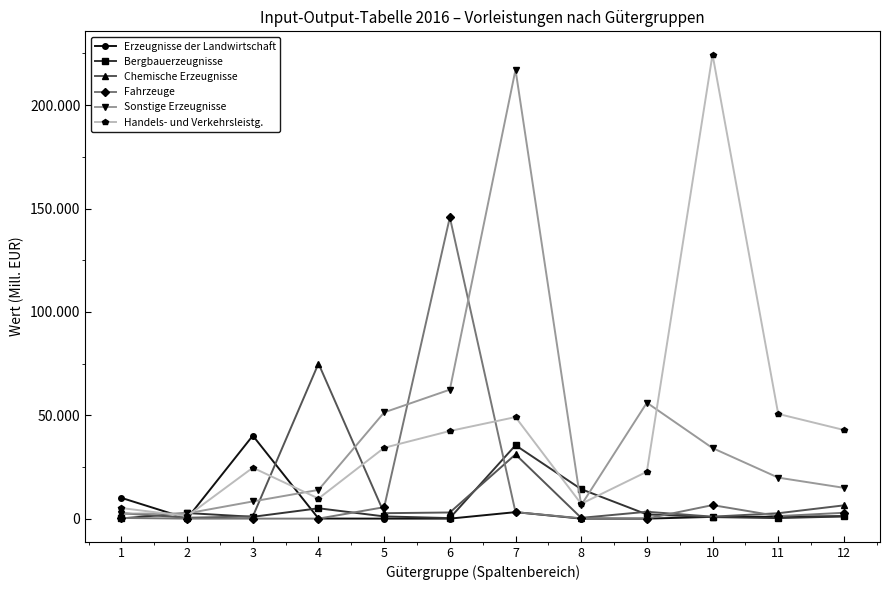

Does the chart display data point markers on the line(s)?

Yes